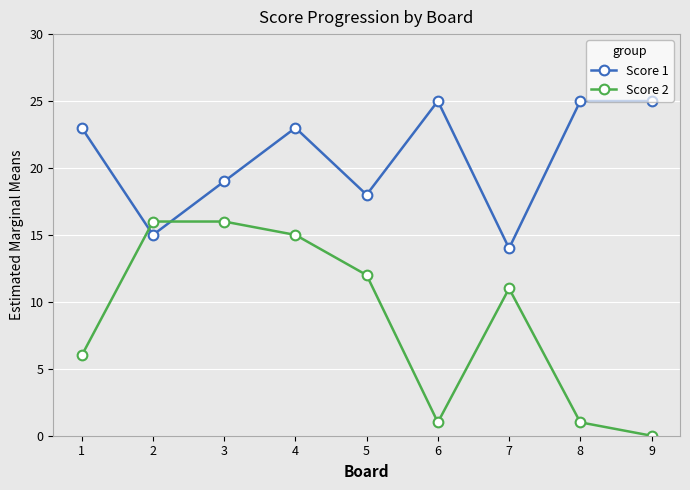

What are all the series names shown in the legend?

Score 1, Score 2